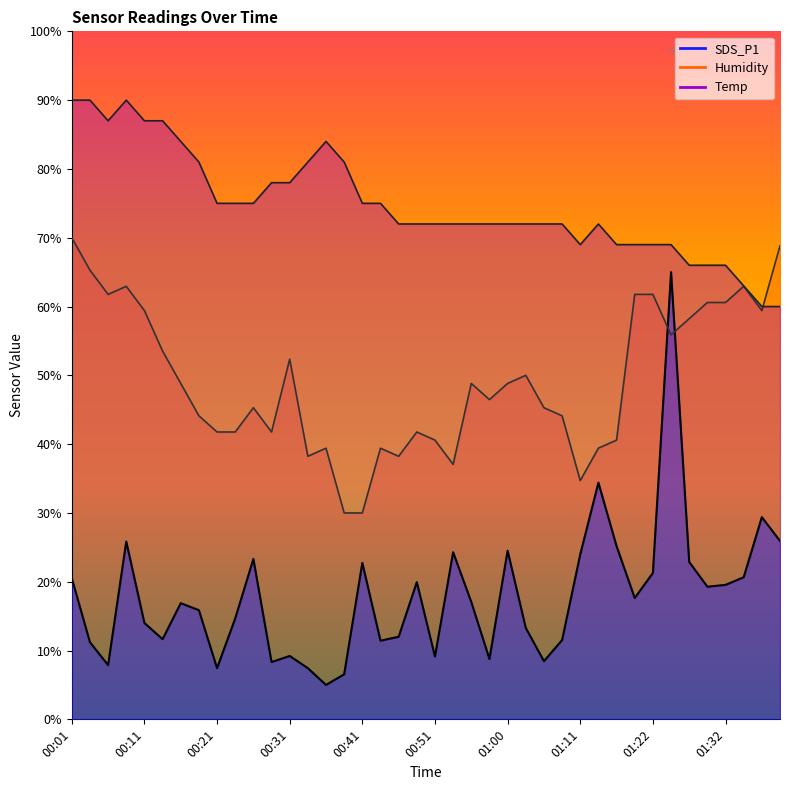

At which label does Humidity reach its peak?

00:01